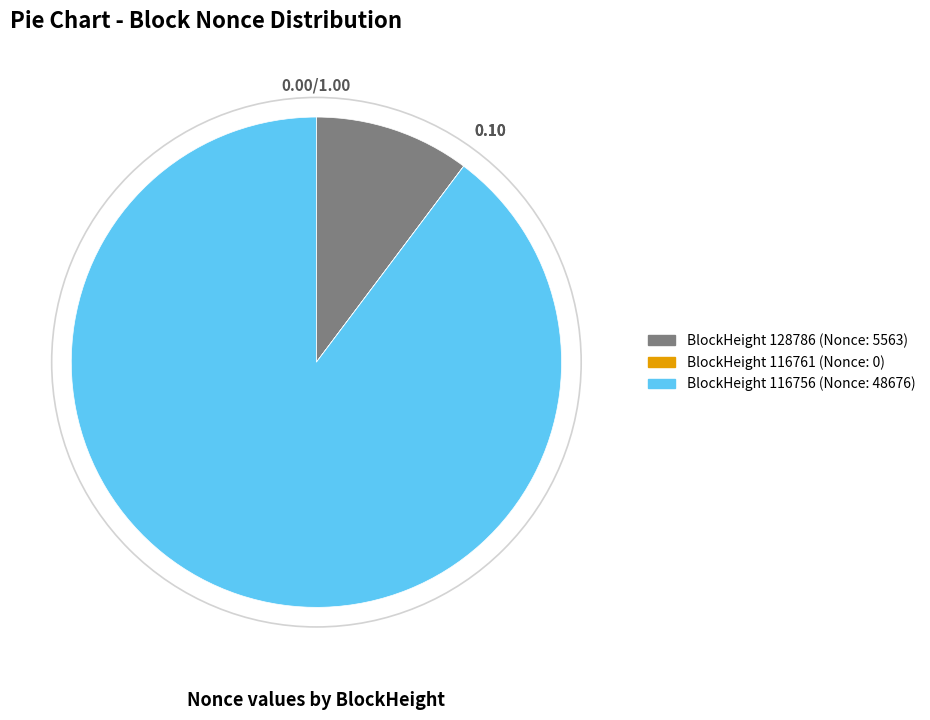

Is there any slice that represents more than half of the pie?

Yes